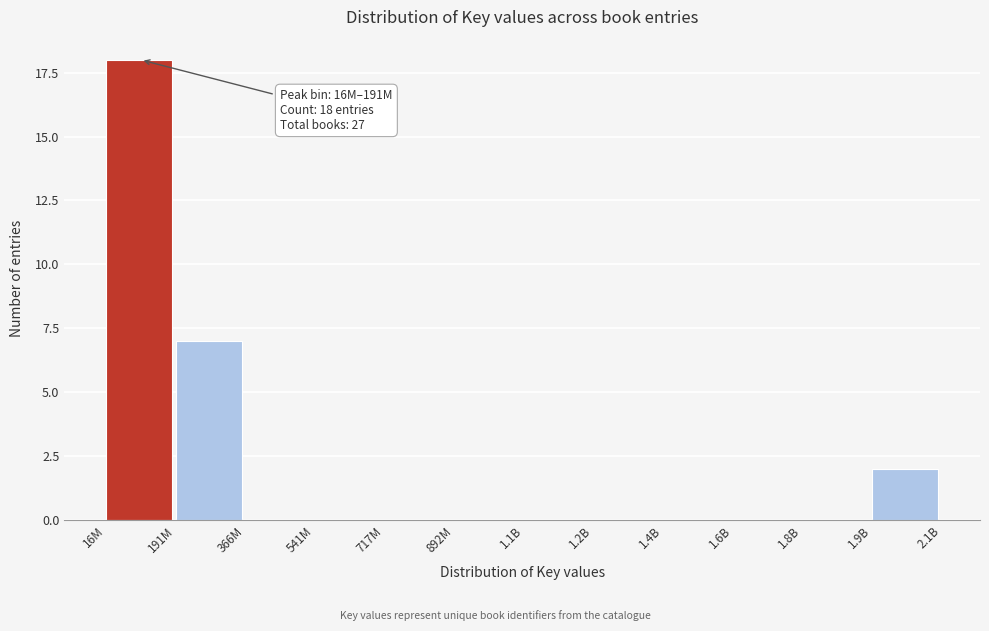

Reading right to left, what are all the values shown in this chart?

1.9B=2	1.8B=0	1.6B=0	1.4B=0	1.2B=0	1.1B=0	892M=0	717M=0	541M=0	366M=0	191M=7	16M=18